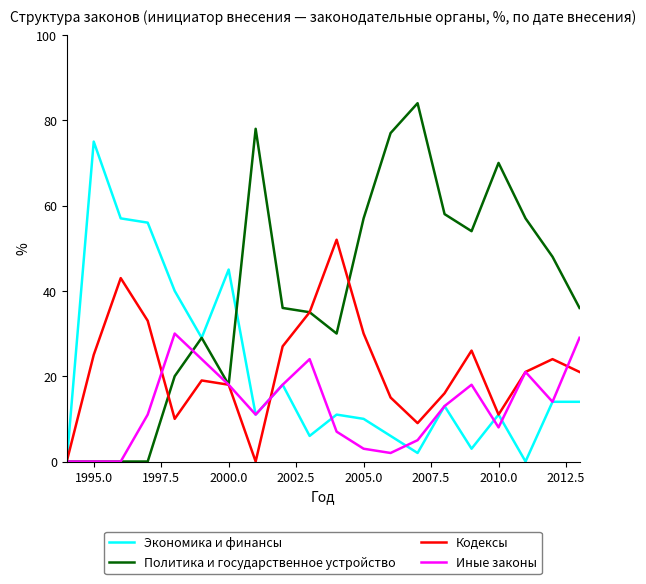

Which series has the largest total across all categories?

Политика и государственное устройство